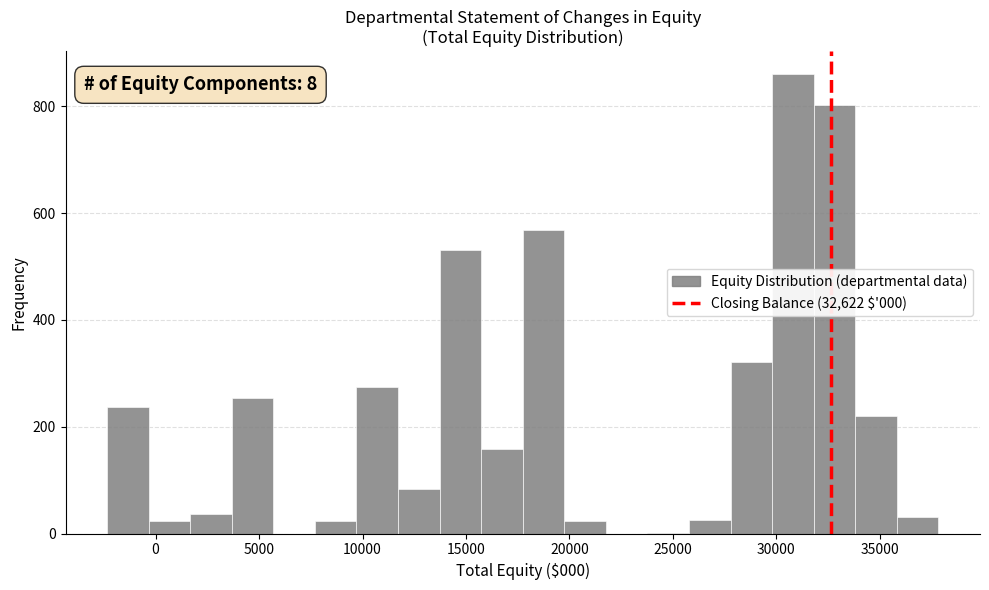

Over which range of the x-axis is the bar tallest?

30000 to 32000